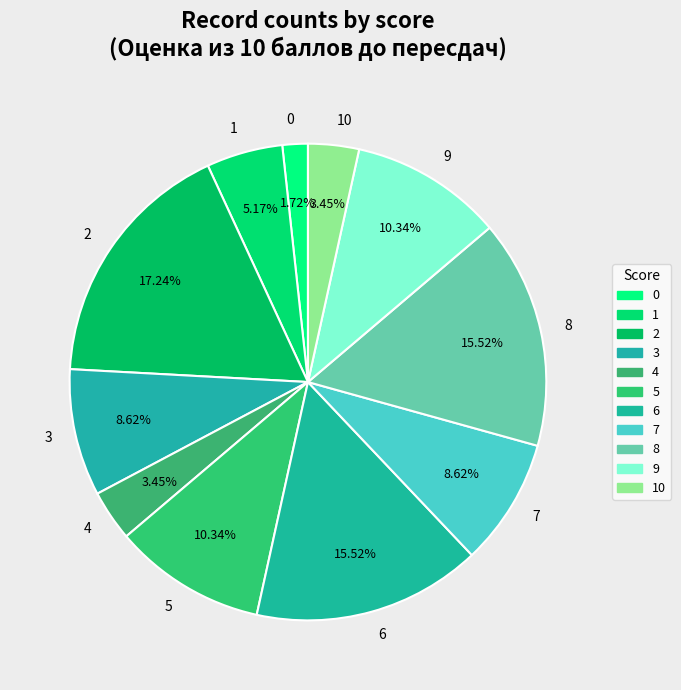

Is there a majority slice in this chart?

No